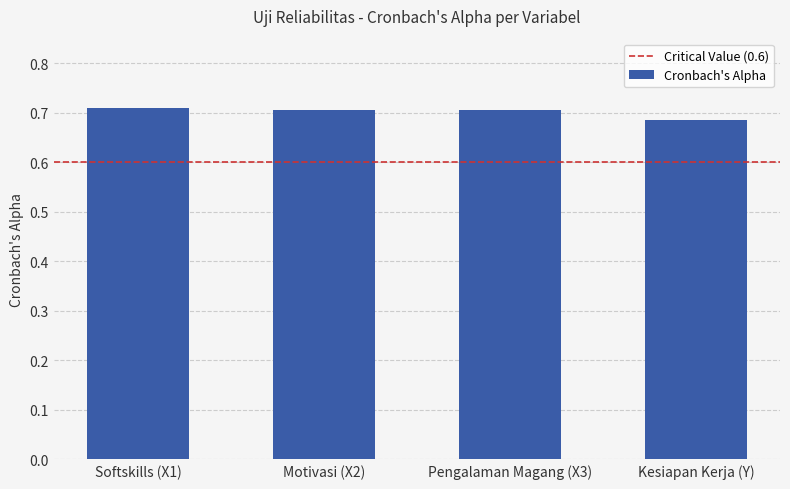

Does the chart contain stacked bars?

No